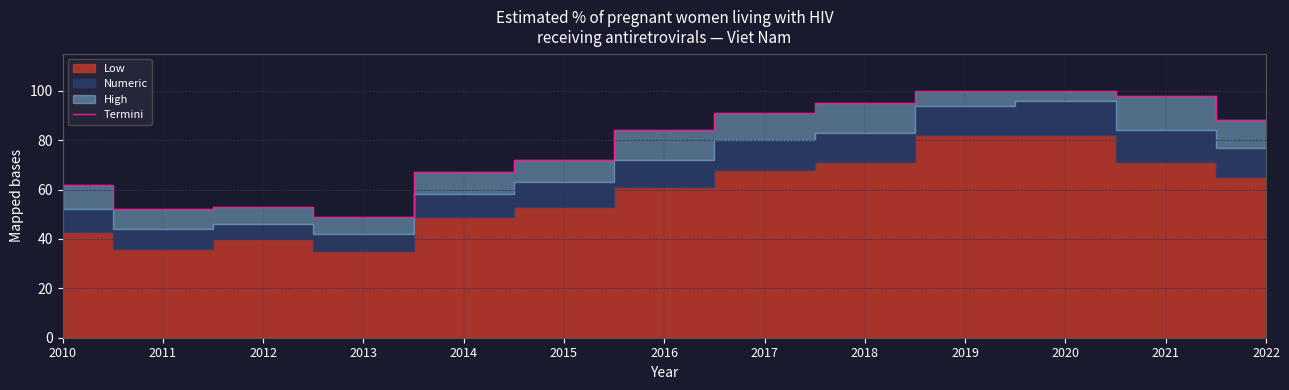

Is it true that the value at 2017 is 91?

True